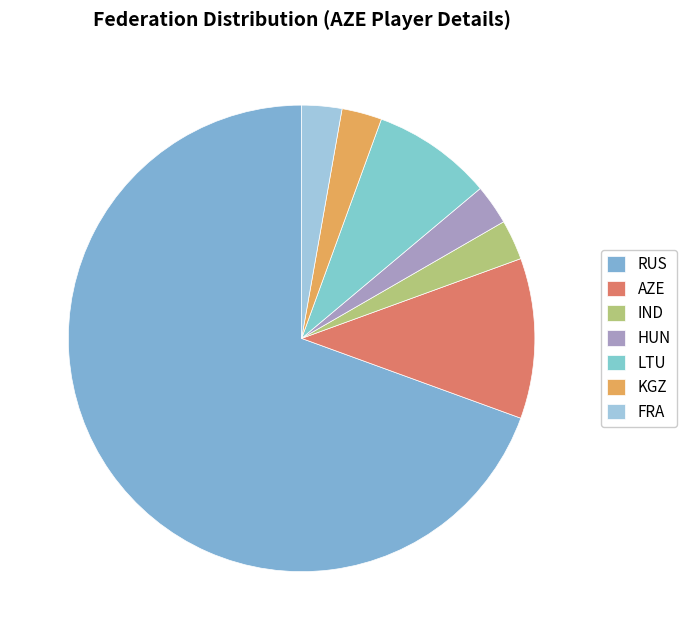

How many slices are in this pie chart?

7